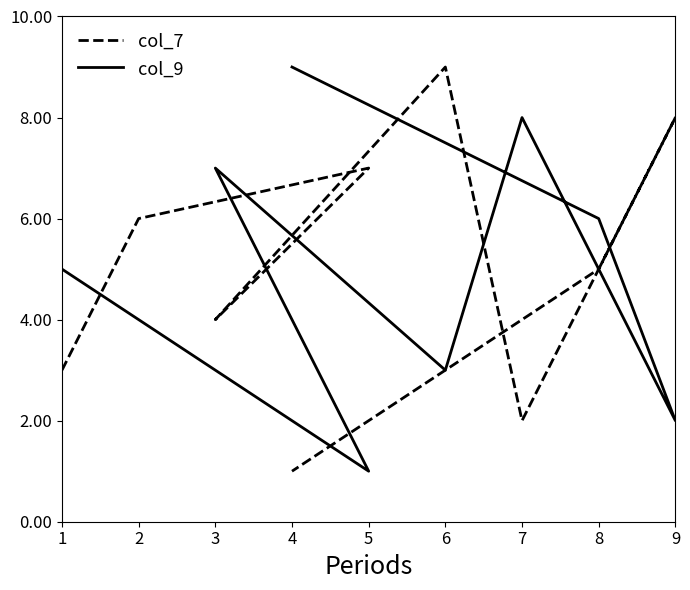

How many intersections are there between col_9 and col_7?

6